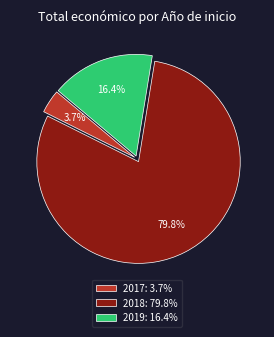

Combined, do 2019: 16.4% and 2017: 3.7% account for over 50%?

No